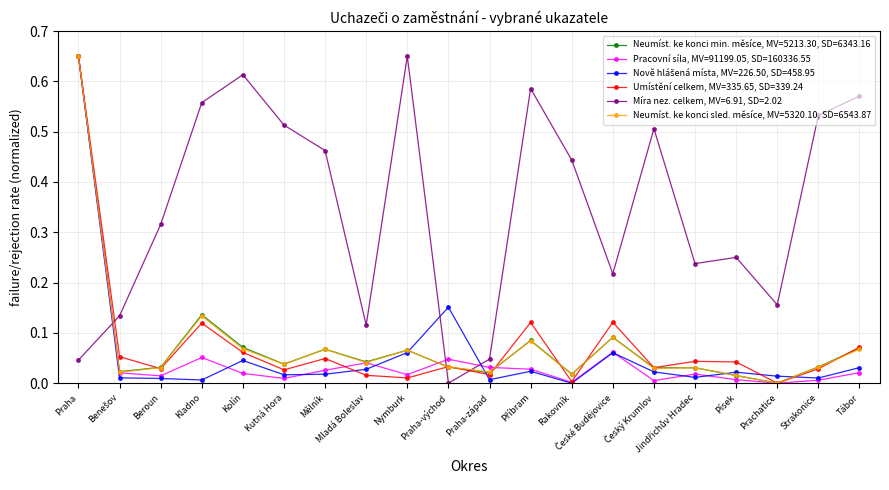

Which category has the highest value in the Neumíst. ke konci min. měsíce, MV=5213.30, SD=6343.16 series?

Praha